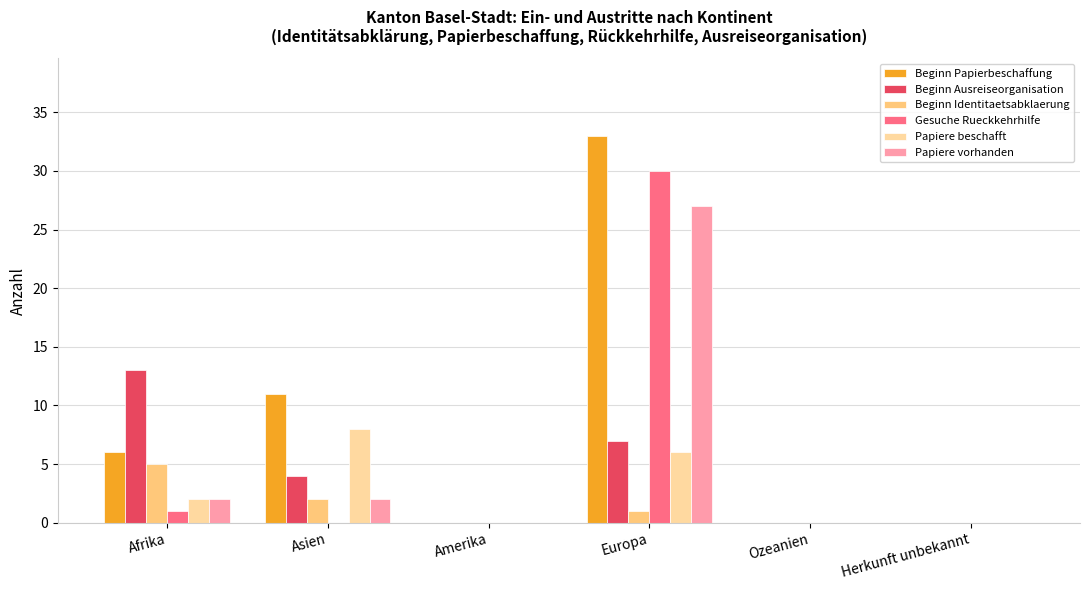

Does the chart contain stacked bars?

No